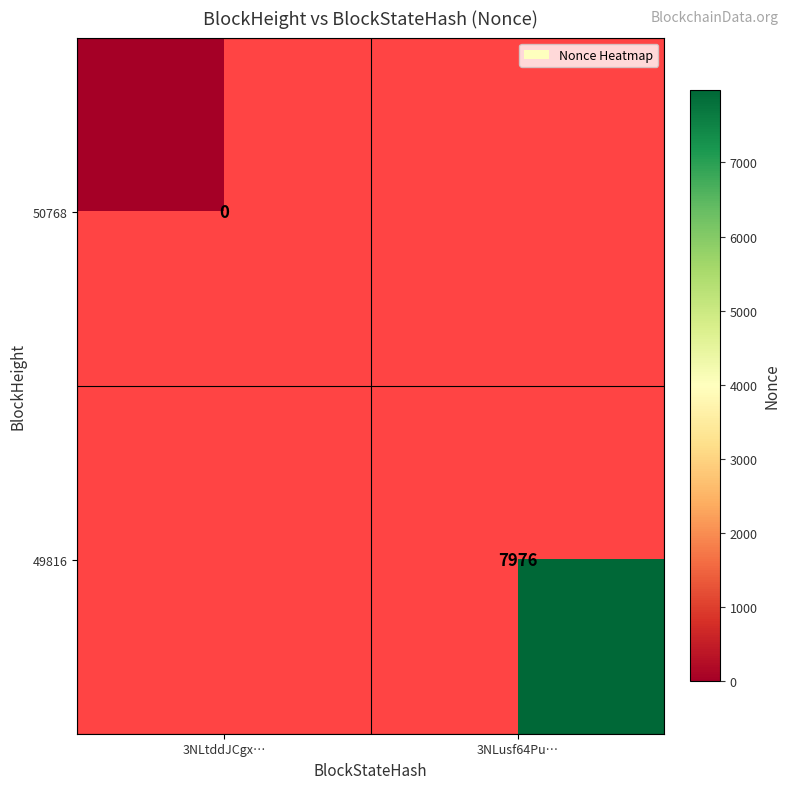

At which category does the chart reach its peak across all series?

3NLusf64Pu…